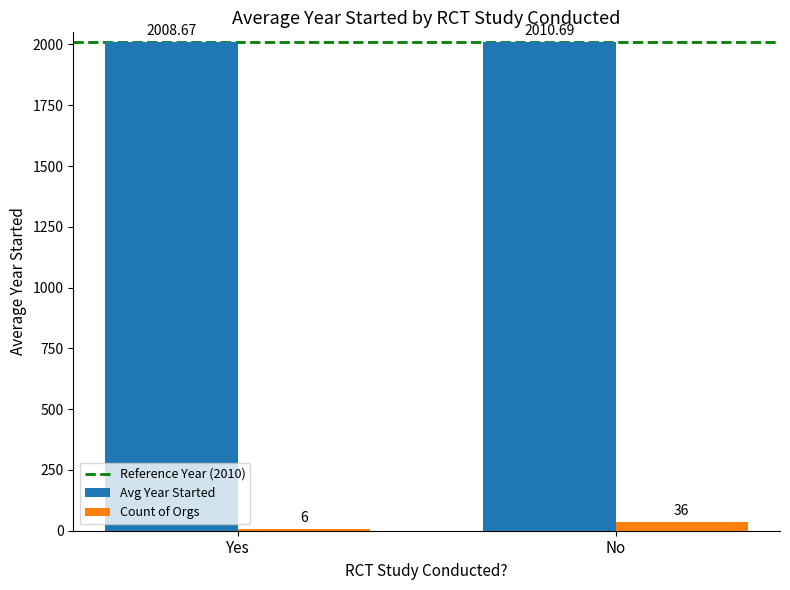

Which label corresponds to the largest value in the chart?

No